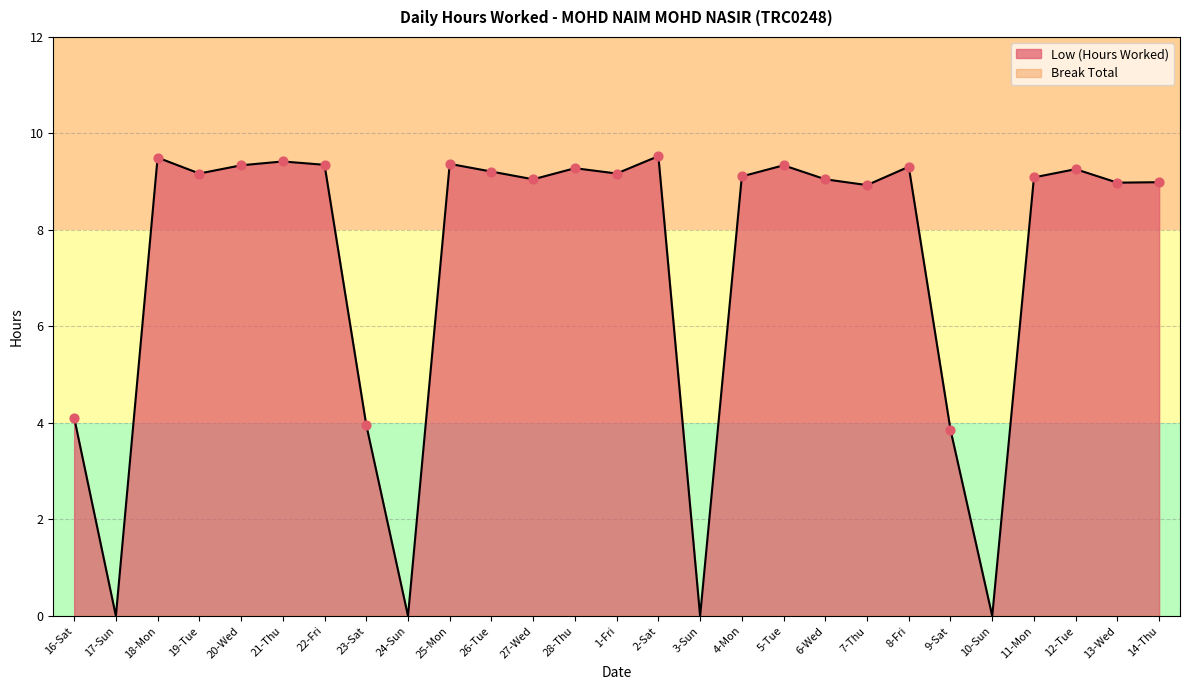

Between 6-Wed and 21-Thu, which is larger?

21-Thu